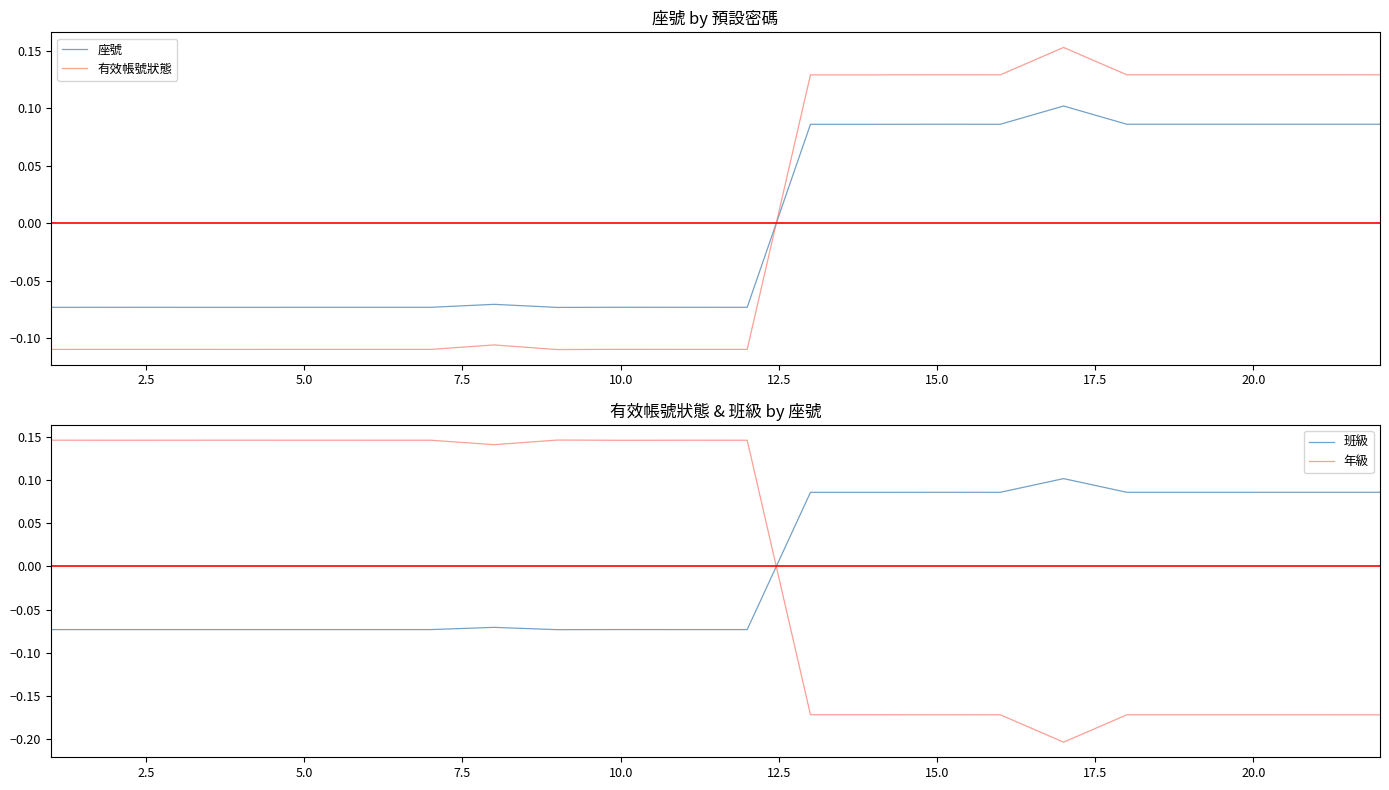

How many times do 班級 and 年級 cross each other?

1